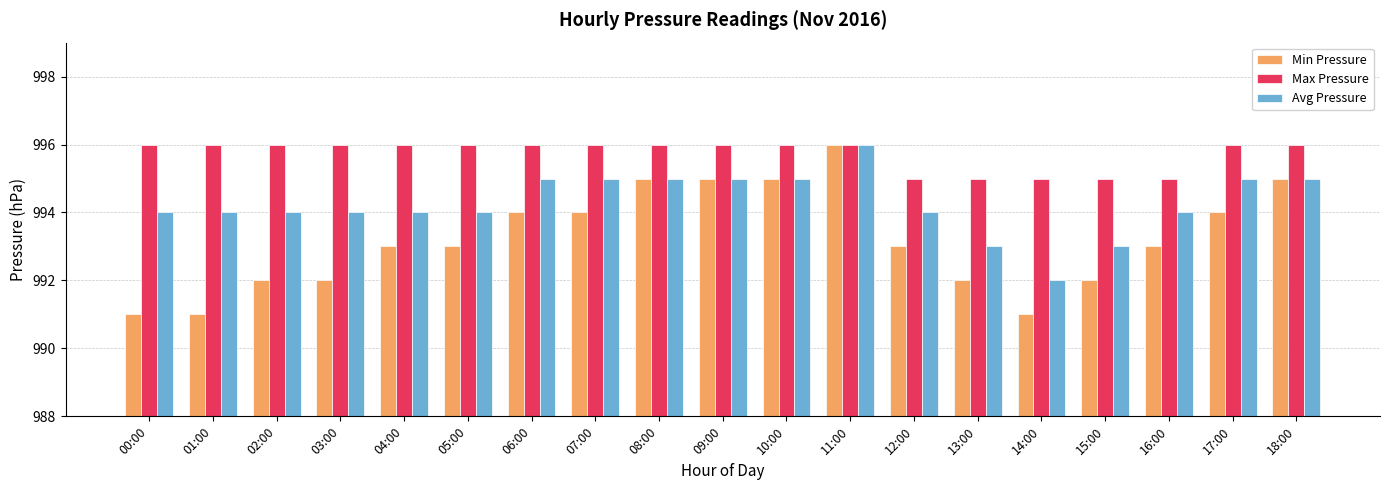

The value of Min Pressure at 16:00 is 498. True or false?

False